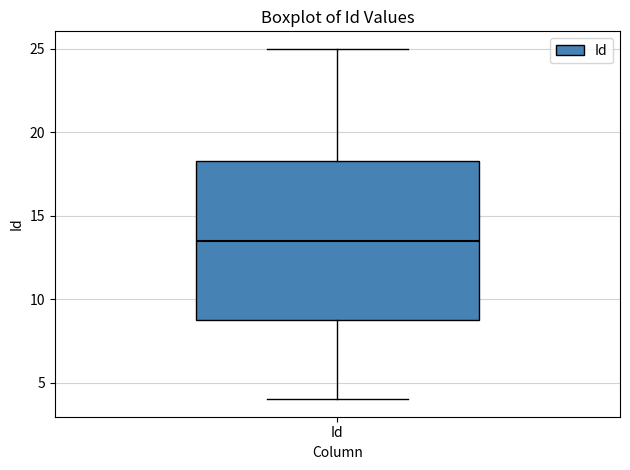

Read this box plot against the y-axis: the position of the median line, the range covered by the box, and the ends of both whiskers. The values are not printed on the chart, so give them approximately, as read against the axis.

median 13.5, box 9.0 to 18.5, whiskers 4.0 to 25.0